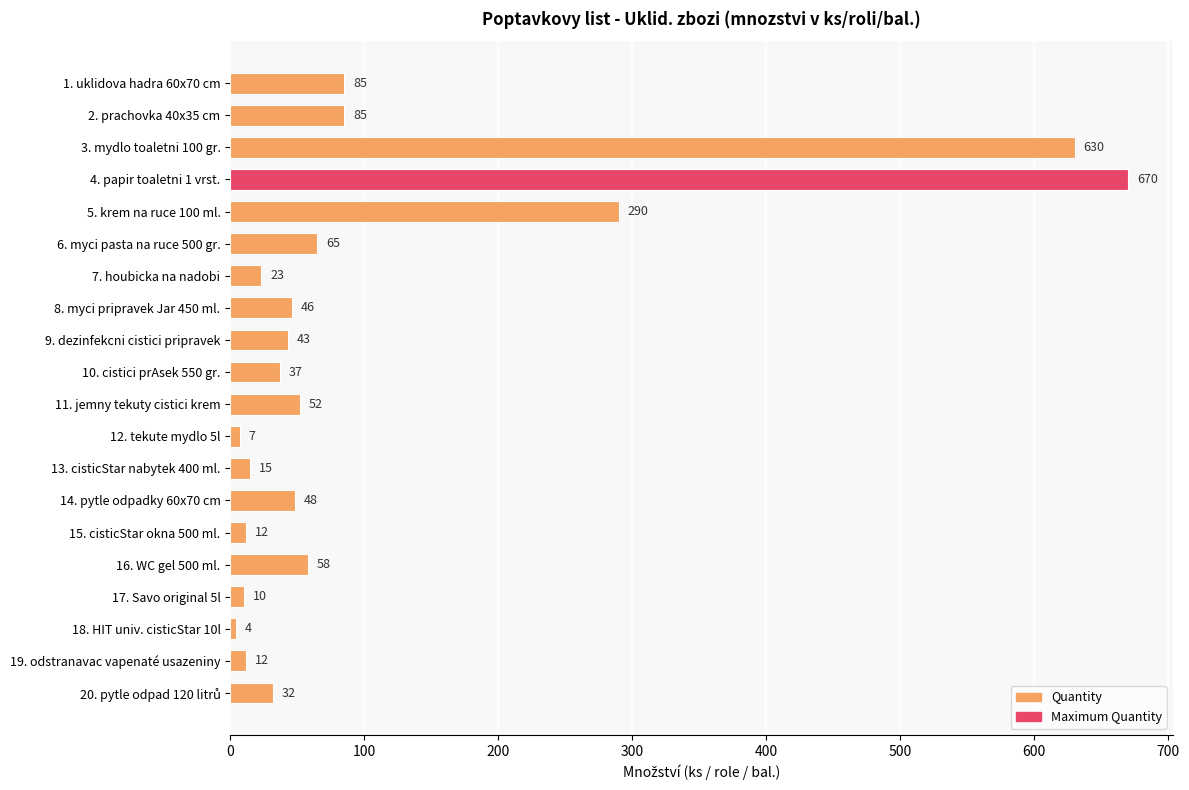

Which category has the lowest value across all series?

18. HIT univ. cisticStar 10l